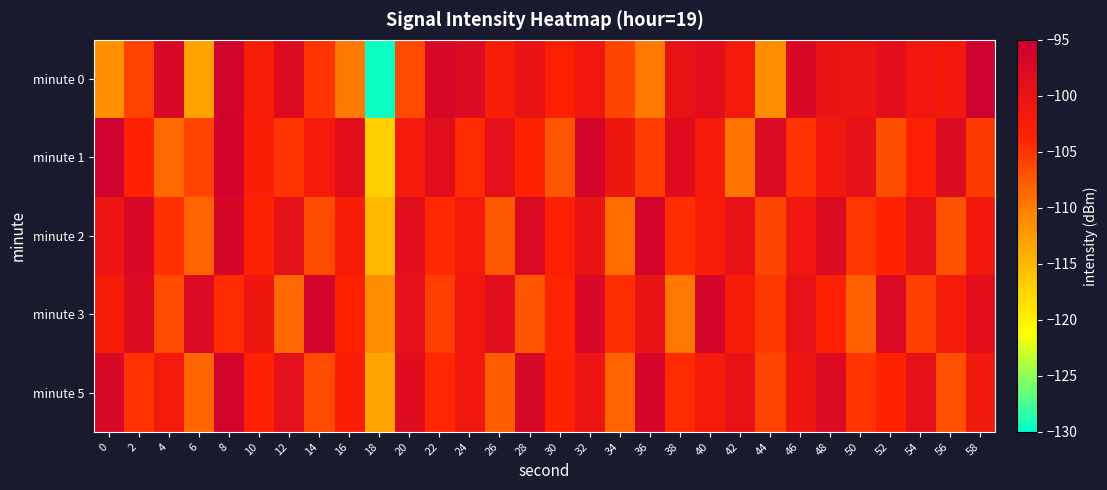

Reading left to right, list all the values displayed in this chart.

minute 0: 0=-111.6	2=-106.0	4=-97.4	6=-113.1	8=-96.2	10=-102.8	12=-98.1	14=-105.1	16=-109.9	18=-129.5	20=-106.6	22=-97.0	24=-97.9	26=-102.7	28=-99.9	30=-103.3	32=-101.0	34=-106.3	36=-109.7	38=-100.0	40=-98.7	42=-101.9	44=-111.2	46=-97.5	48=-100.2	50=-100.7	52=-98.9	54=-101.1	56=-101.6	58=-95.8
minute 1: 0=-95.7	2=-103.5	4=-108.7	6=-106.0	8=-96.0	10=-102.8	12=-105.0	14=-101.9	16=-98.9	18=-117.1	20=-102.0	22=-98.5	24=-104.3	26=-99.1	28=-103.7	30=-107.2	32=-96.4	34=-100.8	36=-105.6	38=-98.3	40=-102.1	42=-109.4	44=-97.7	46=-104.9	48=-101.5	50=-99.6	52=-106.8	54=-103.2	56=-98.0	58=-105.4
minute 2: 0=-100.5	2=-97.3	4=-104.8	6=-108.2	8=-96.9	10=-103.6	12=-99.4	14=-106.7	16=-102.3	18=-115.1	20=-98.7	22=-104.2	24=-101.9	26=-107.5	28=-97.6	30=-103.1	32=-100.3	34=-108.9	36=-96.2	38=-104.5	40=-102.7	42=-99.8	44=-106.3	46=-101.1	48=-97.9	50=-105.2	52=-103.8	54=-99.5	56=-107.1	58=-101.6
minute 3: 0=-102.4	2=-98.1	4=-106.5	6=-97.8	8=-104.3	10=-100.9	12=-108.6	14=-96.5	16=-103.7	18=-111.2	20=-99.3	22=-105.8	24=-101.4	26=-98.6	28=-107.3	30=-103.9	32=-97.2	34=-104.6	36=-100.1	38=-109.5	40=-96.8	42=-102.5	44=-105.3	46=-99.7	48=-103.4	50=-108.1	52=-97.5	54=-105.7	56=-102.2	58=-98.9
minute 5: 0=-97.1	2=-104.9	4=-101.7	6=-108.4	8=-96.3	10=-103.5	12=-99.2	14=-106.6	16=-102.8	18=-113.4	20=-98.4	22=-104.1	24=-101.3	26=-107.9	28=-97.0	30=-103.8	32=-100.6	34=-108.2	36=-96.7	38=-104.4	40=-102.0	42=-99.9	44=-106.2	46=-101.0	48=-97.8	50=-105.1	52=-103.7	54=-99.4	56=-107.0	58=-101.5